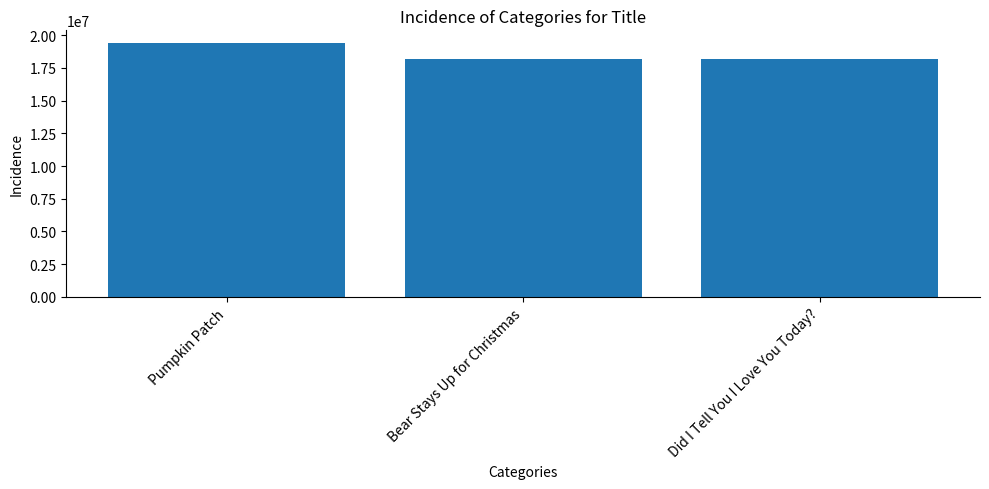

How many bars are there in total?

3